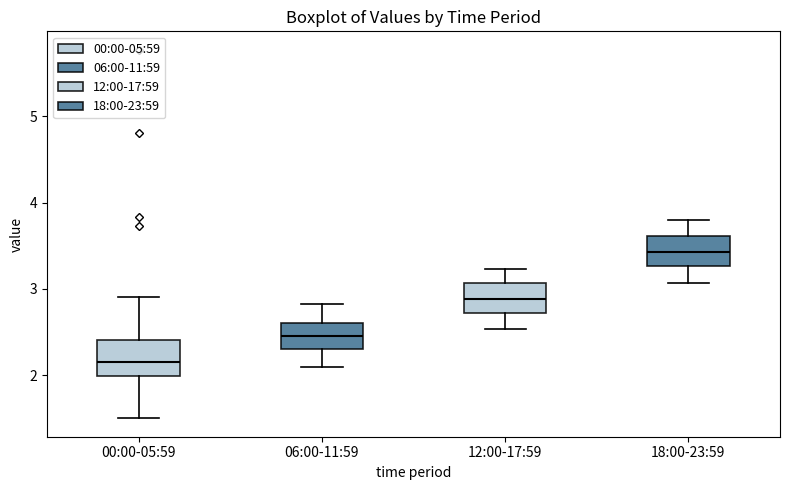

Reading left to right, read every box against the y-axis: the position of its median line, the range the box covers, and the ends of its whiskers. The values are not printed on the chart, so give them approximately, as read against the axis.

00:00-05:59: median 2.2, box 2.0 to 2.4, whiskers 1.5 to 2.9
06:00-11:59: median 2.5, box 2.3 to 2.6, whiskers 2.1 to 2.8
12:00-17:59: median 2.9, box 2.7 to 3.1, whiskers 2.5 to 3.2
18:00-23:59: median 3.4, box 3.3 to 3.6, whiskers 3.1 to 3.8